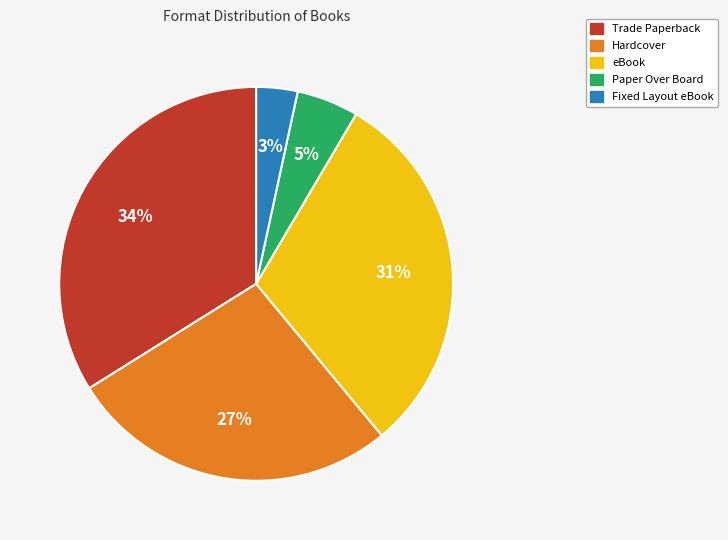

Combined, do Paper Over Board and eBook account for over 50%?

No